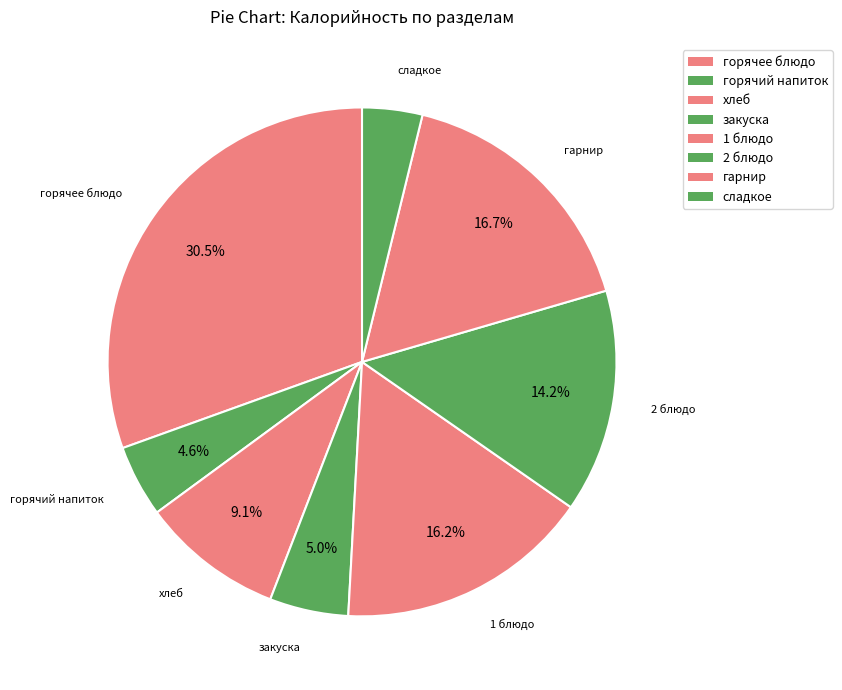

Count the number of slices in the pie.

8